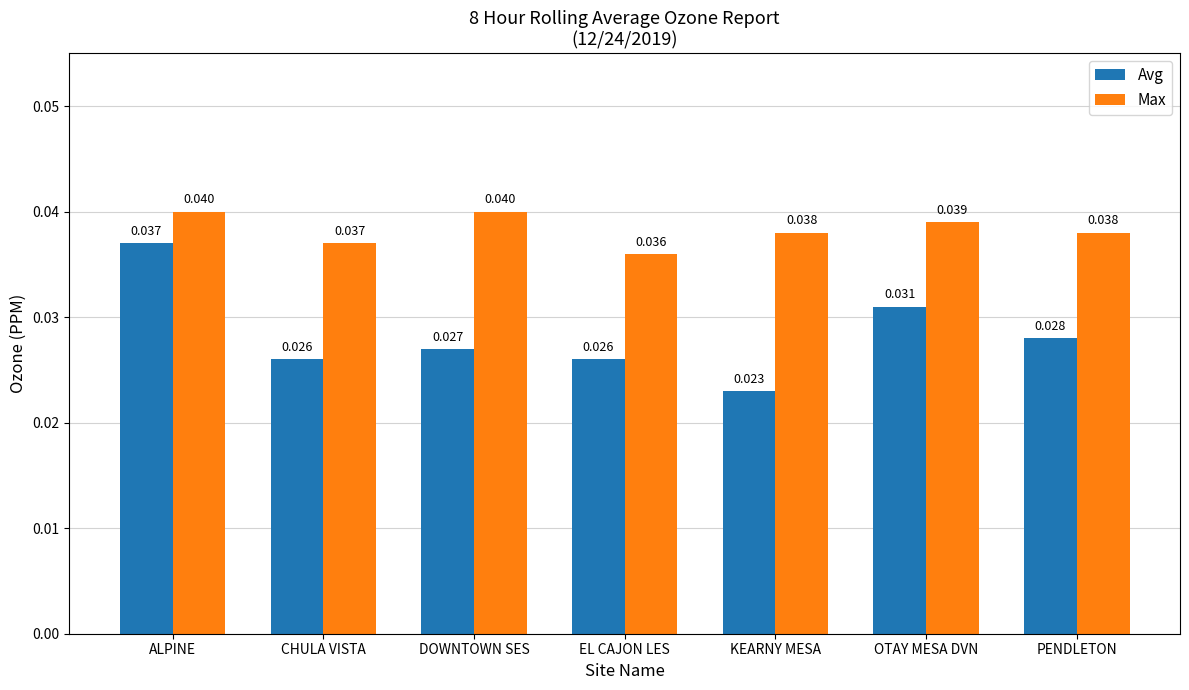

At which category is the sum across all series the highest?

ALPINE